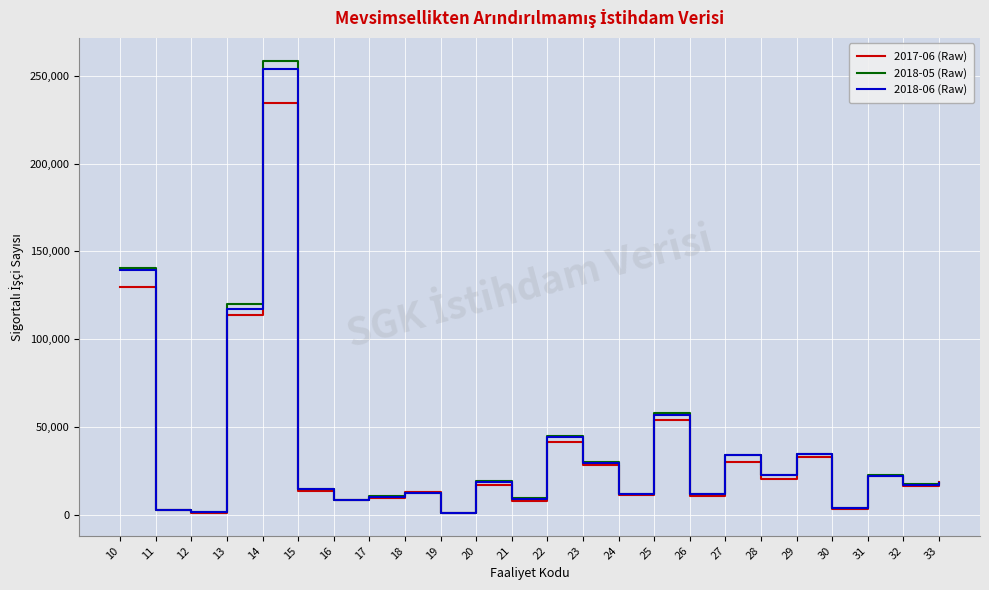

True or false: 2018-05 (Raw) has a value of 17866 at 25.

False